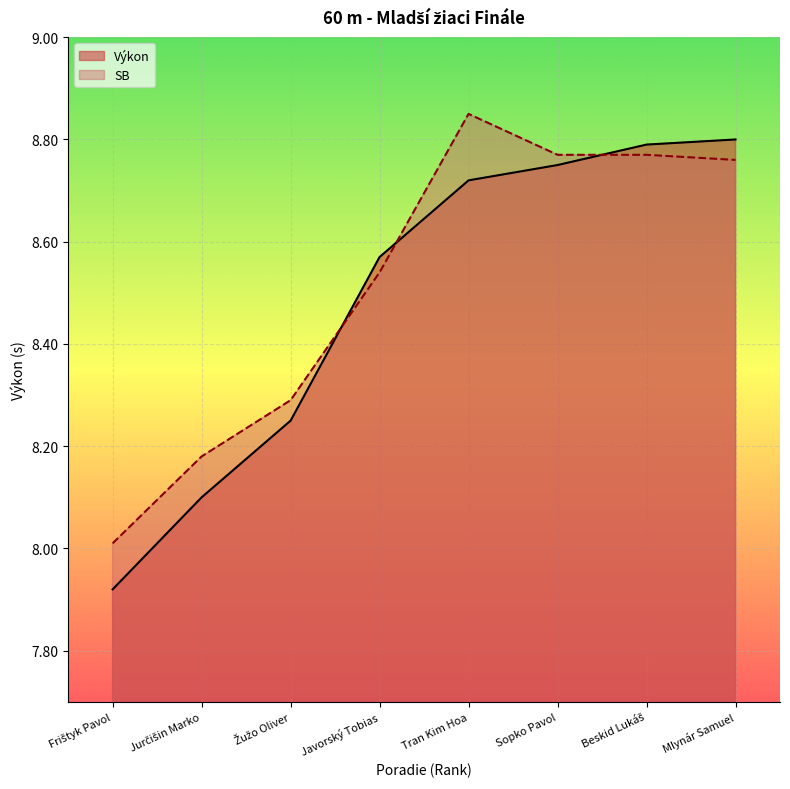

At Frištyk Pavol, list the series in order from smallest to largest.

Výkon, SB